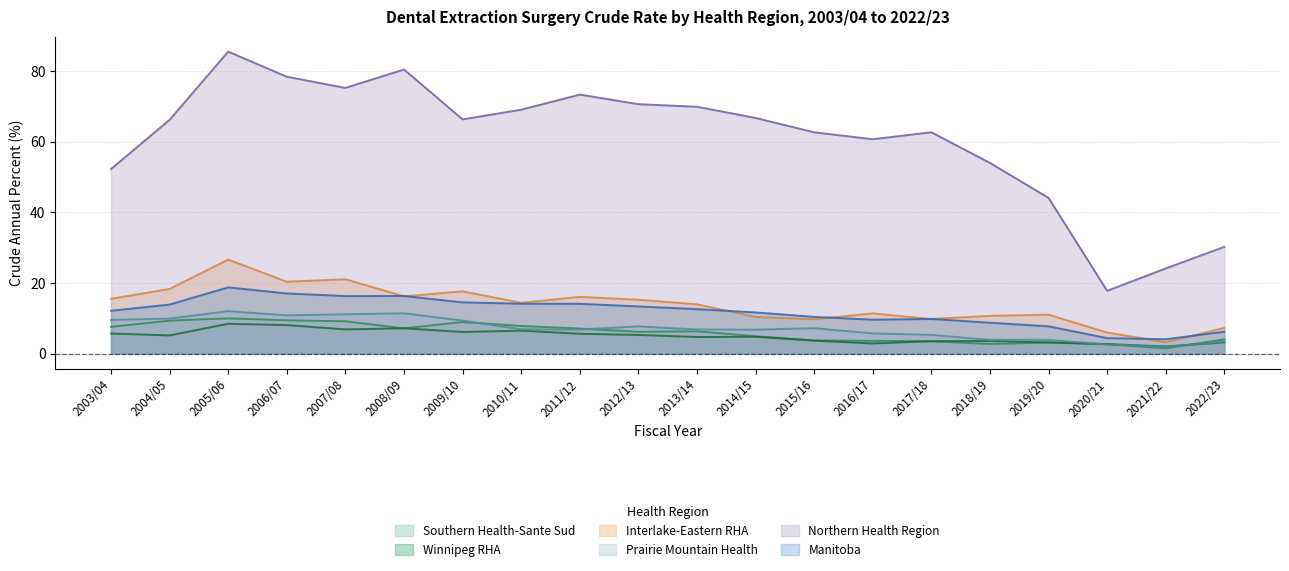

What is the difference between the maximum and minimum values in the Northern Health Region series?

67.7